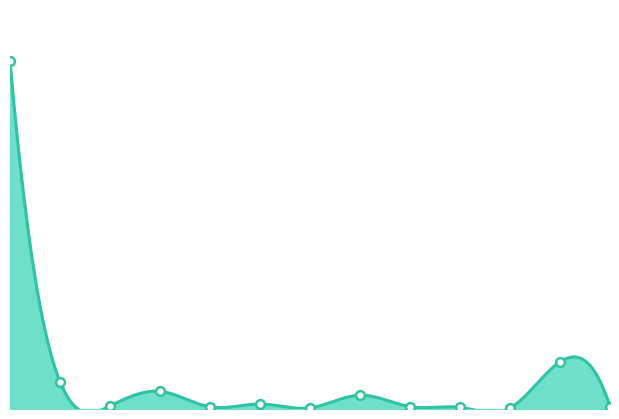

What is the change in value from 30500 to 31500?

-46342